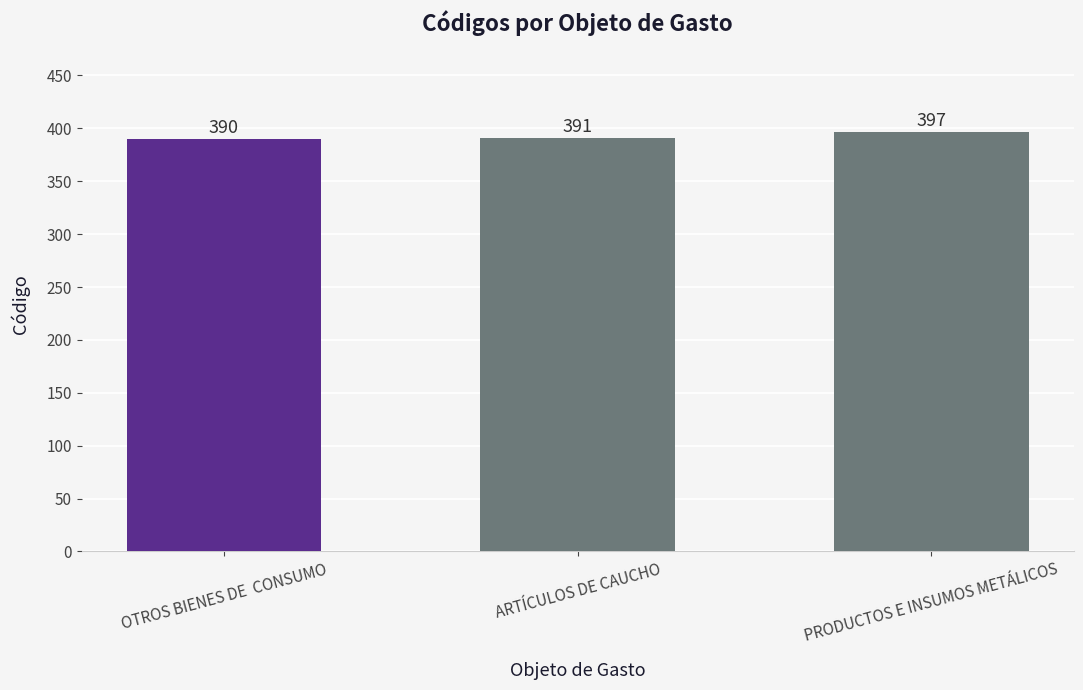

Count the values in the range 390 to 397.

3